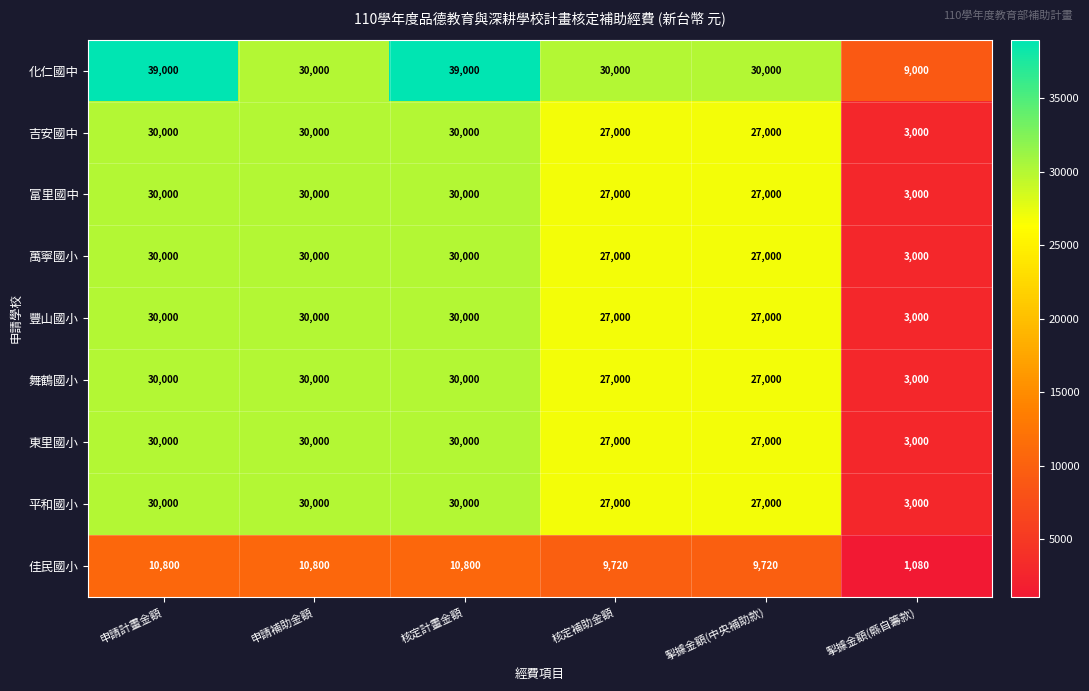

What is the sum of the 佳民國小 values at 申請計畫金額 and 核定補助金額?

20520